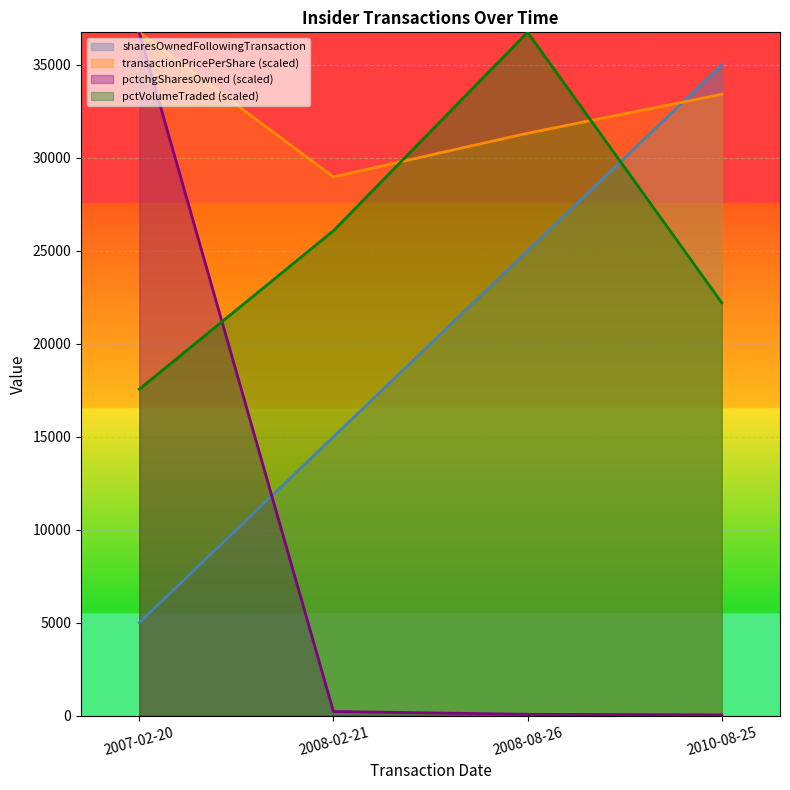

What is the total value across all series at 2010-08-25?

90668.8